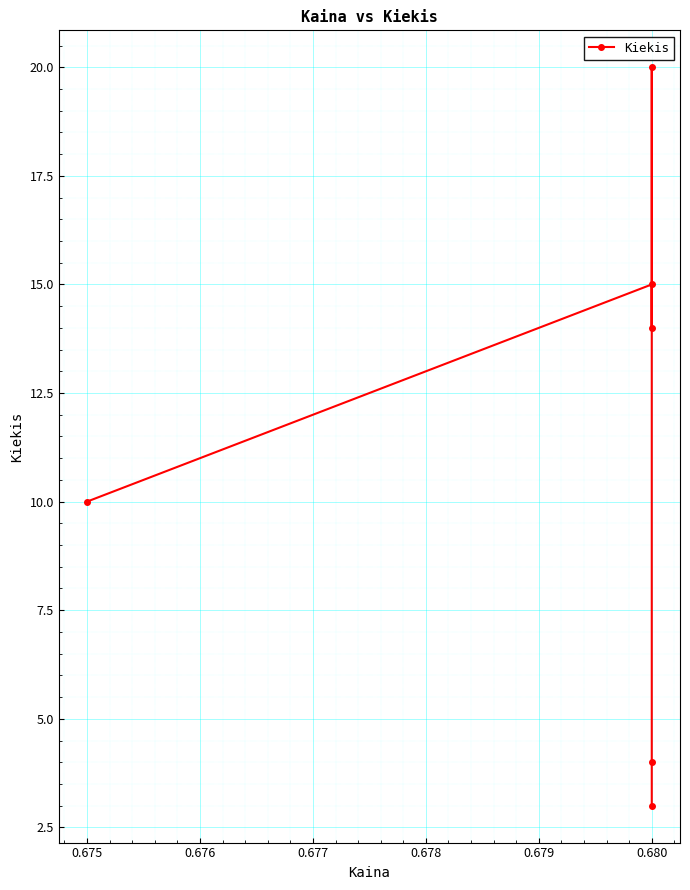

What is the value of the 2nd point from the left?

15